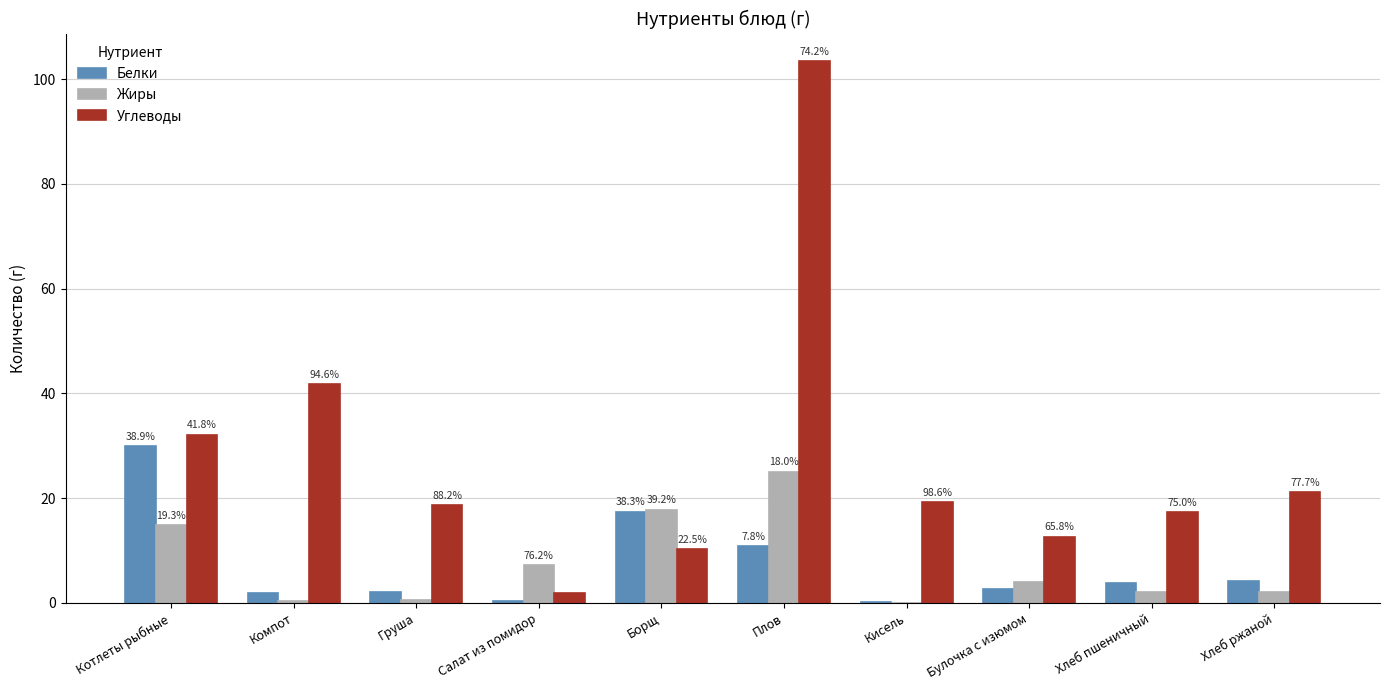

Is it true that Жиры equals 0.1 at Груша?

False